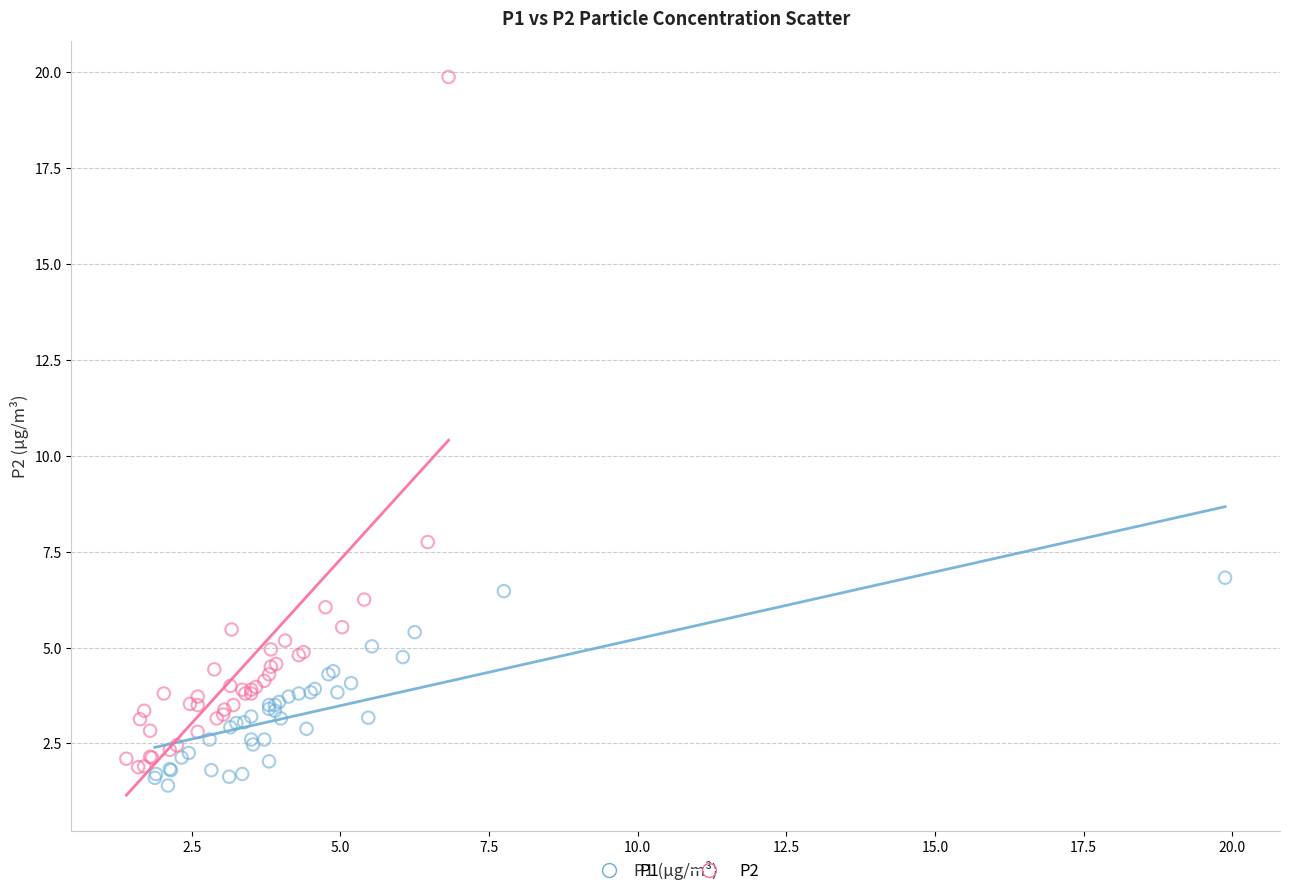

Which series reaches the maximum Y coordinate?

P2